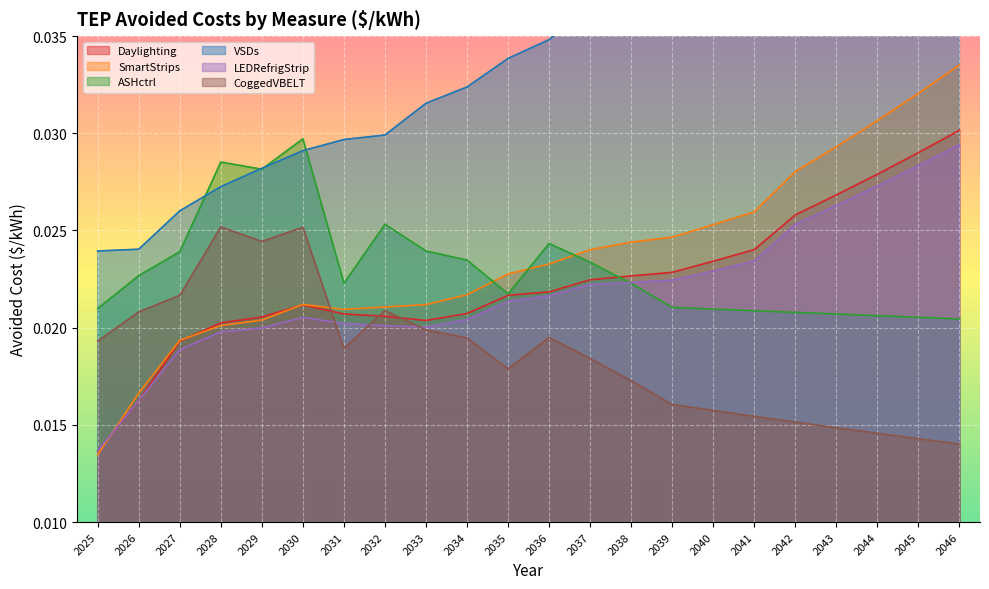

Which category has the highest value in the SmartStrips series?

2046